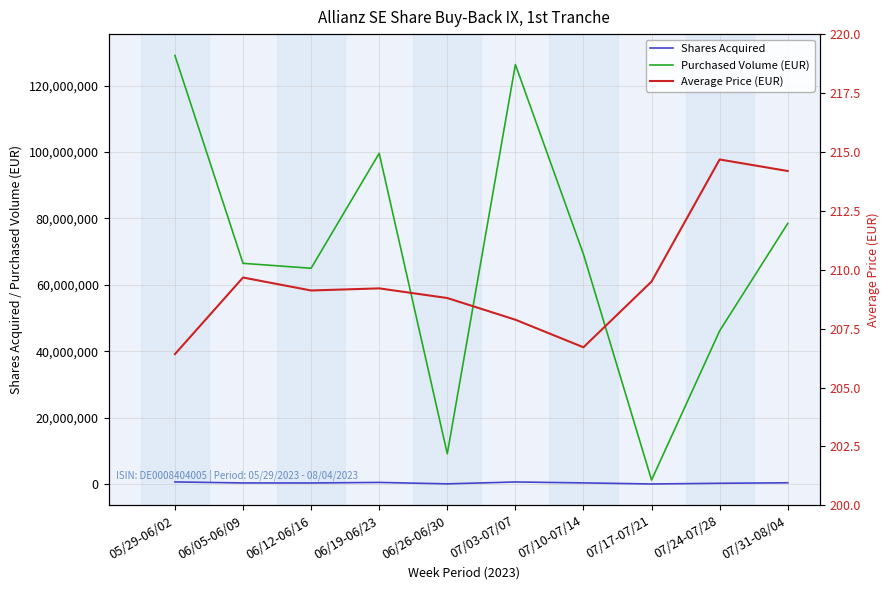

Where is Shares Acquired nearest to the value 315381?

06/05-06/09